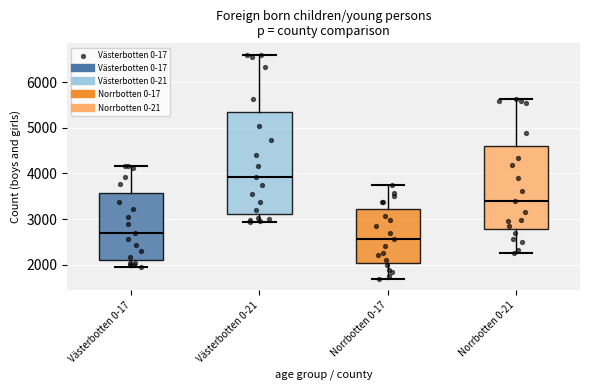

Reading left to right, transcribe this box plot: for each box, give where its median line is, the range the box spans, and where its two whiskers end, as read against the y-axis. The values are not printed on the chart, so give them approximately, as read against the axis.

Västerbotten 0-17: median 2700, box 2100 to 3600, whiskers 1900 to 4200
Västerbotten 0-21: median 3900, box 3100 to 5300, whiskers 2900 to 6600
Norrbotten 0-17: median 2600, box 2000 to 3200, whiskers 1700 to 3700
Norrbotten 0-21: median 3400, box 2800 to 4600, whiskers 2300 to 5600